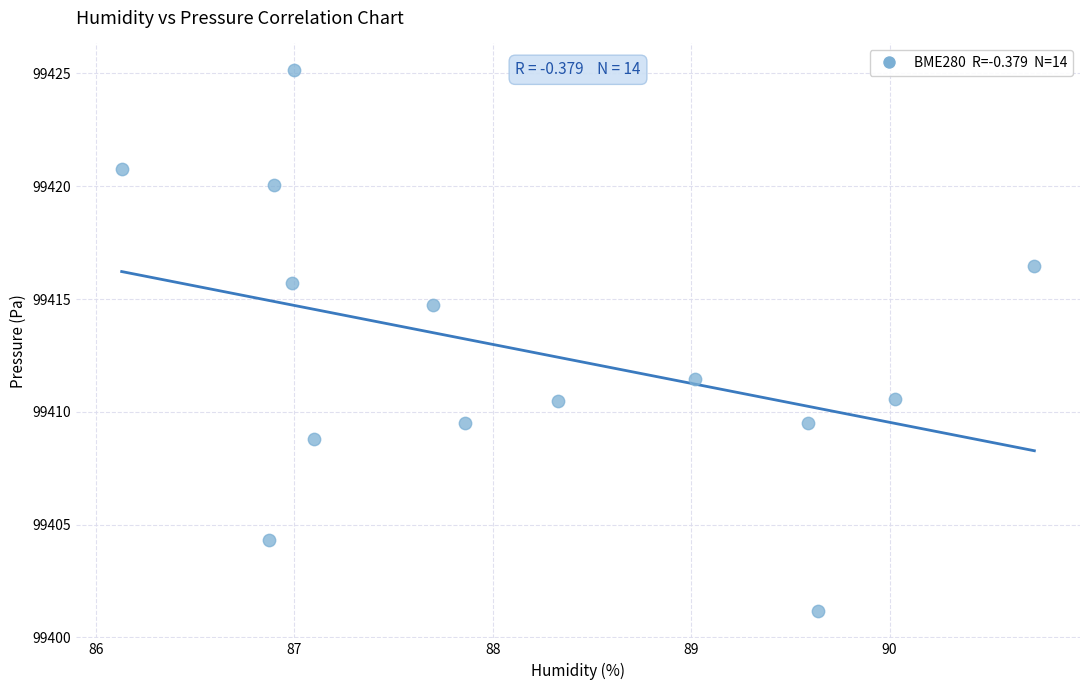

What is the range of Y values (max minus min)?

24.0